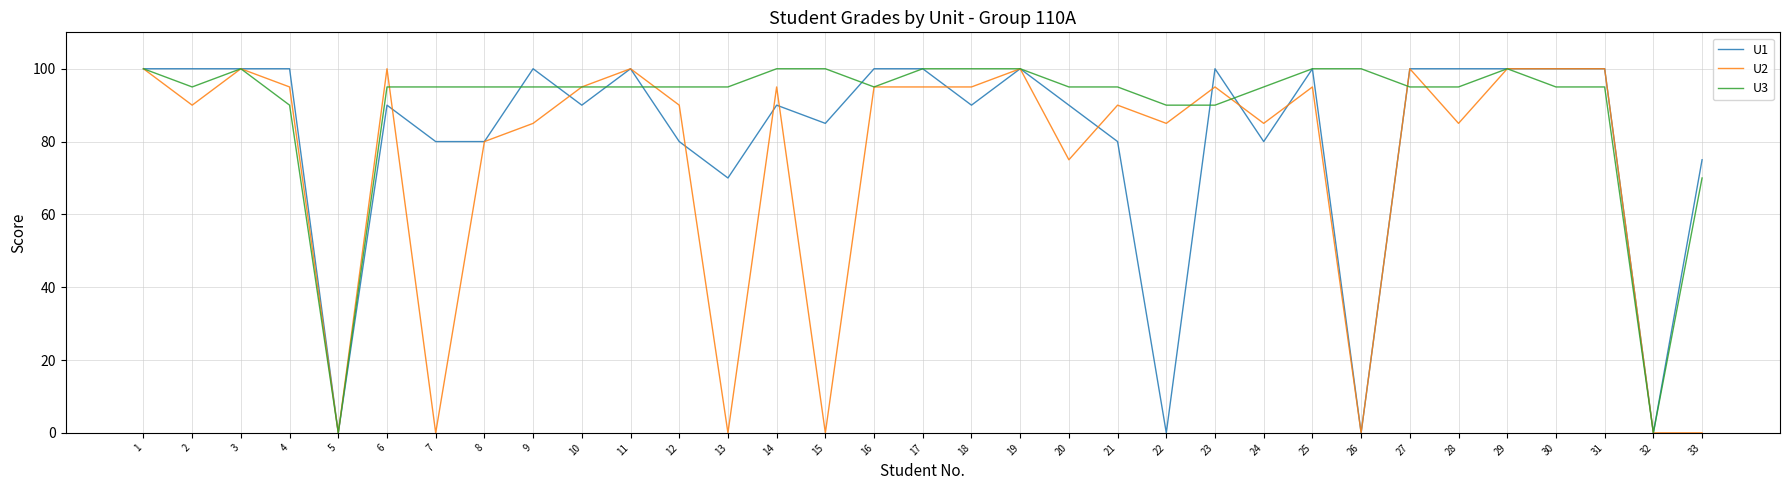

Where is the first local maximum for U2?

3